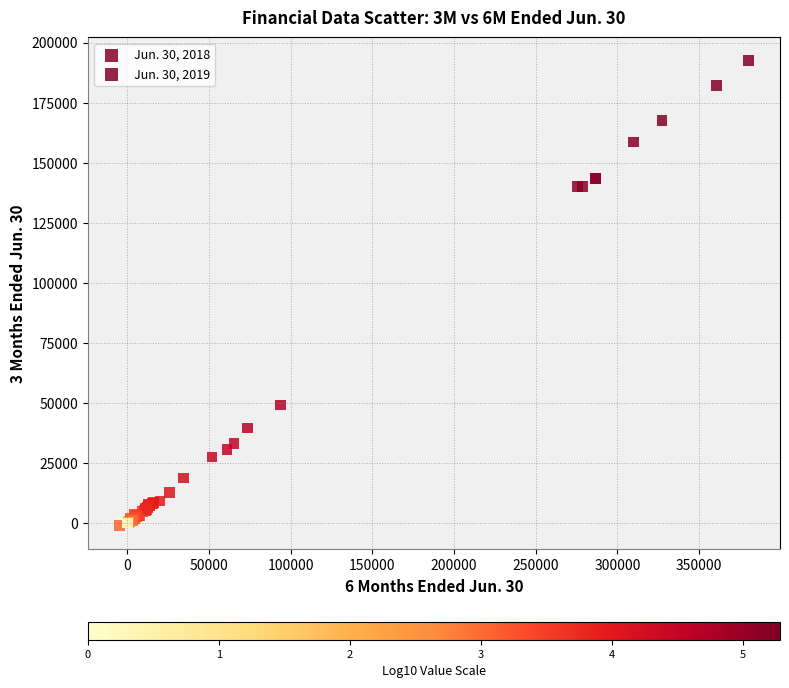

Which series contains the highest Y value?

Jun. 30, 2019